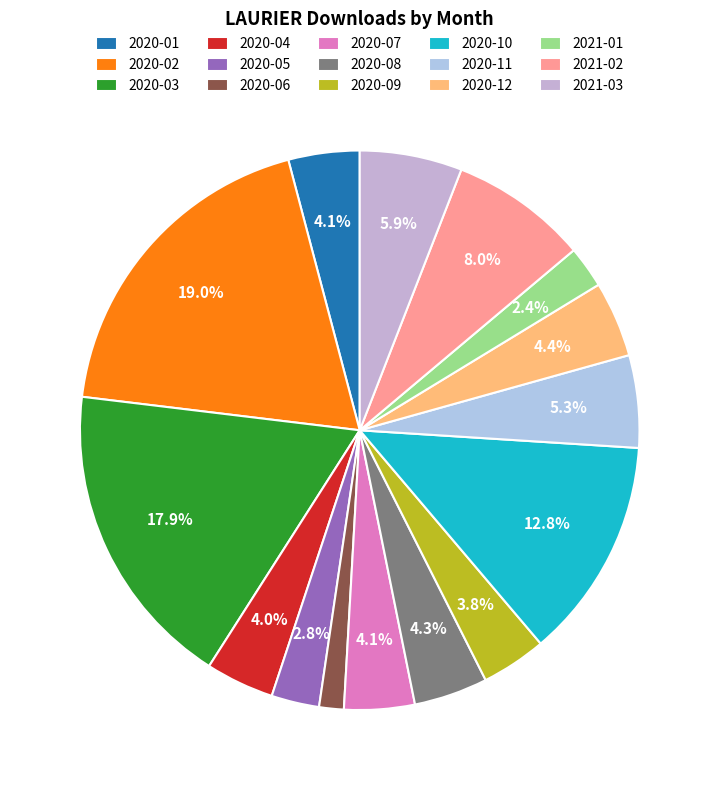

How many segments does this pie chart have?

15